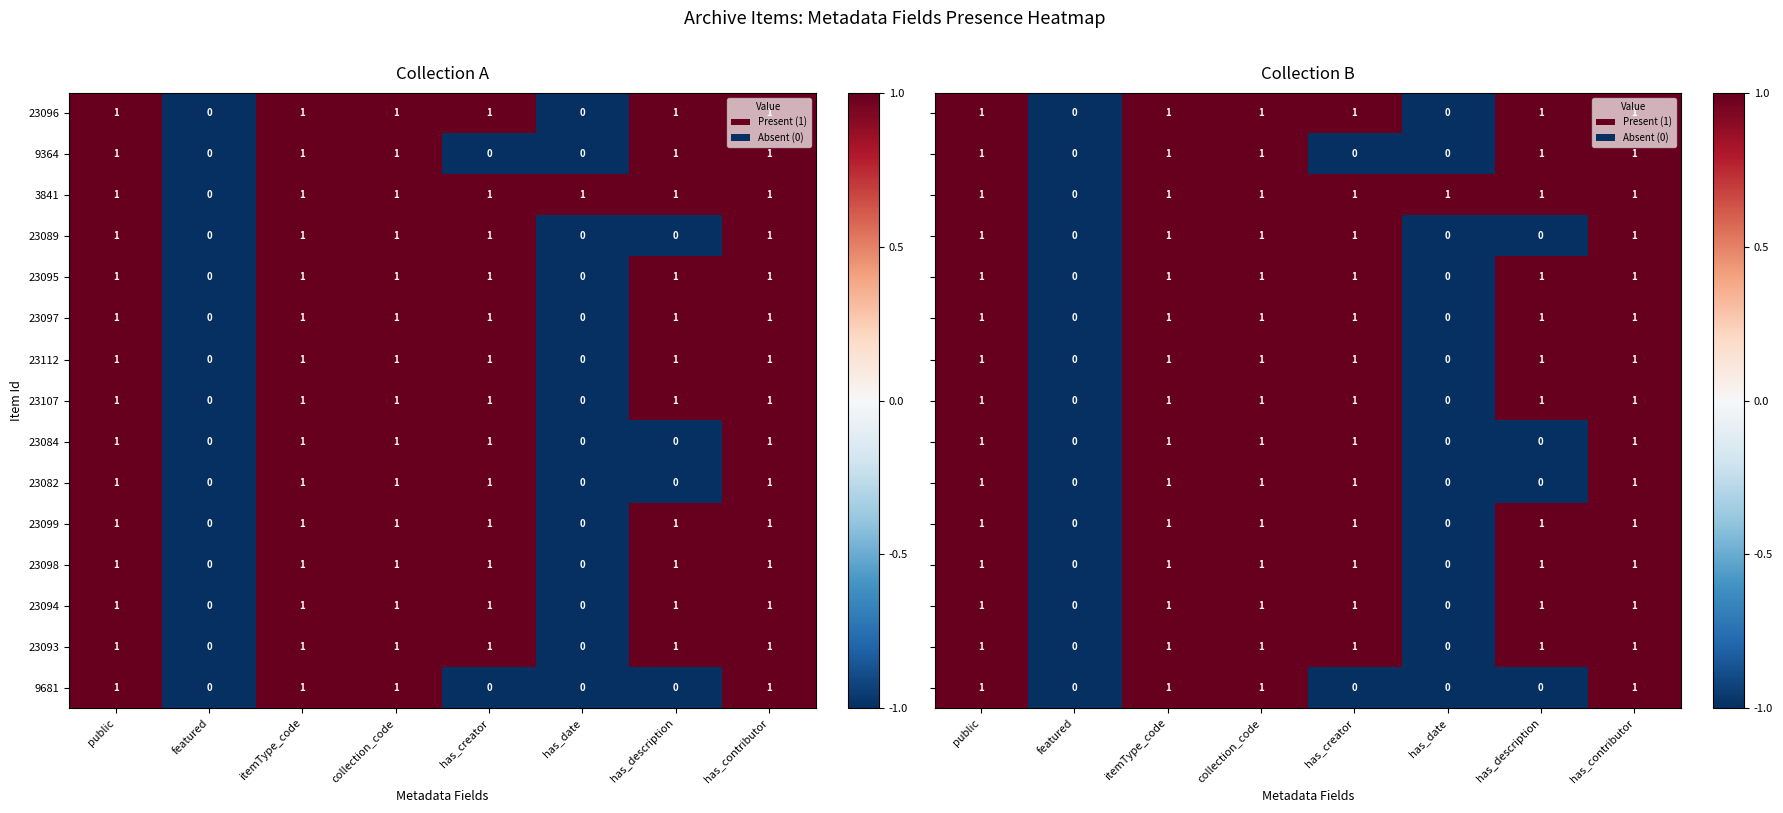

At how many categories does at least one series exceed 0?

7